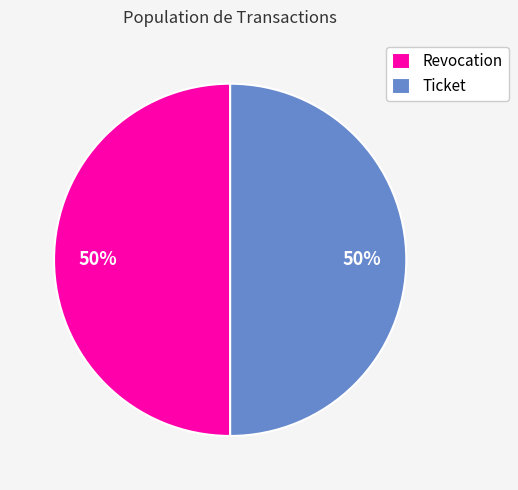

How many slices are in this pie chart?

2